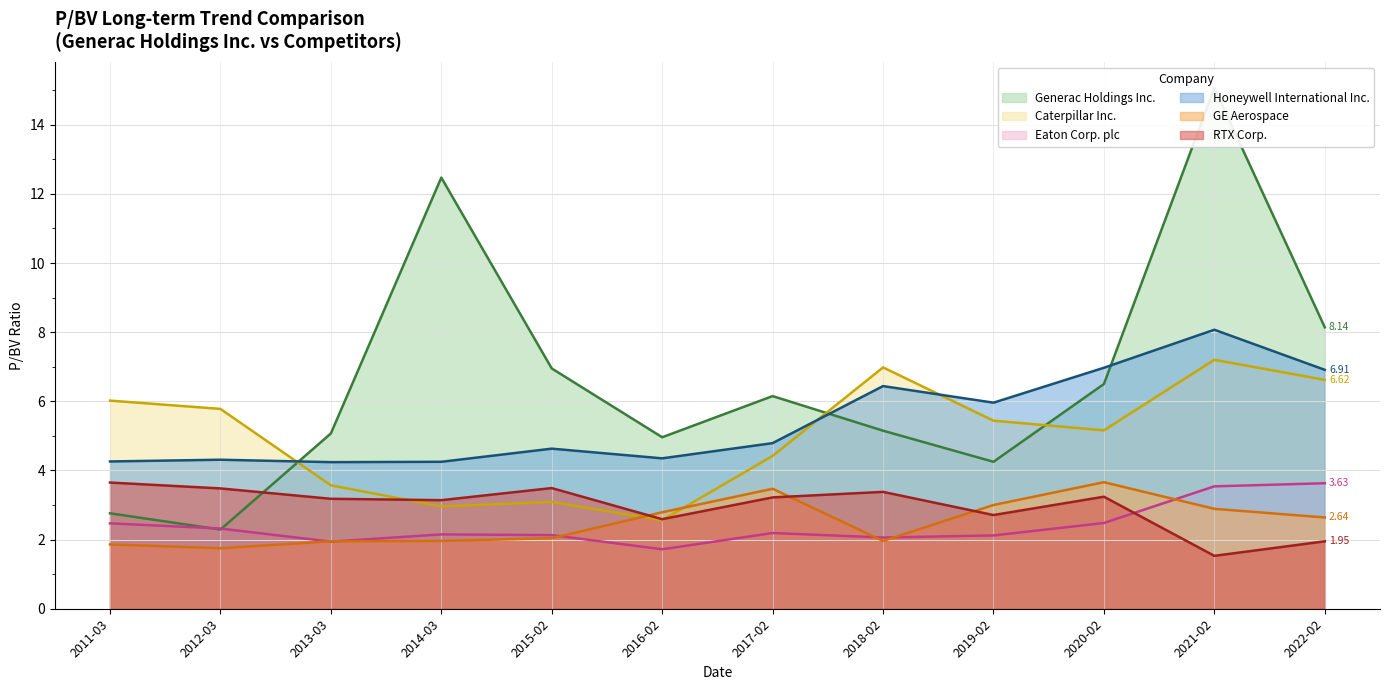

How many values in the Caterpillar Inc. series are below 5?

5